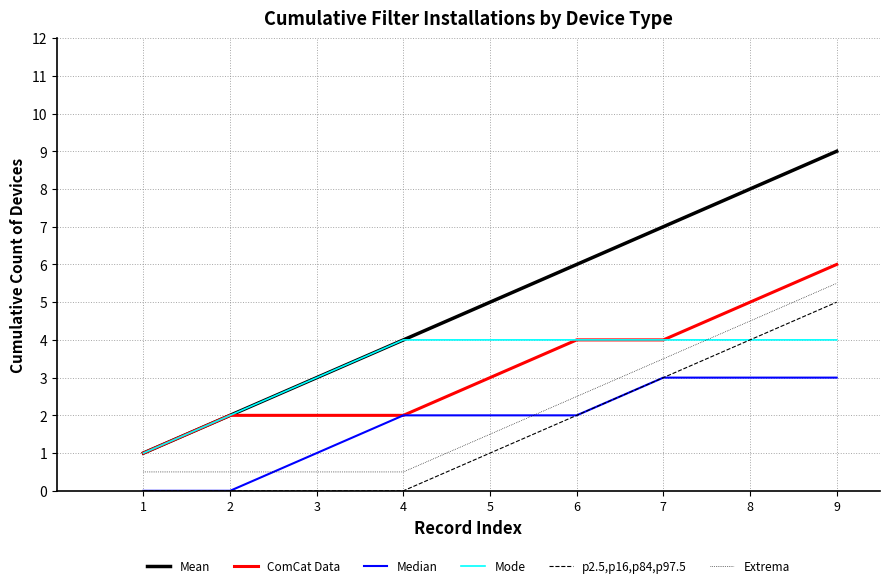

At which category is the sum across all series the highest?

9